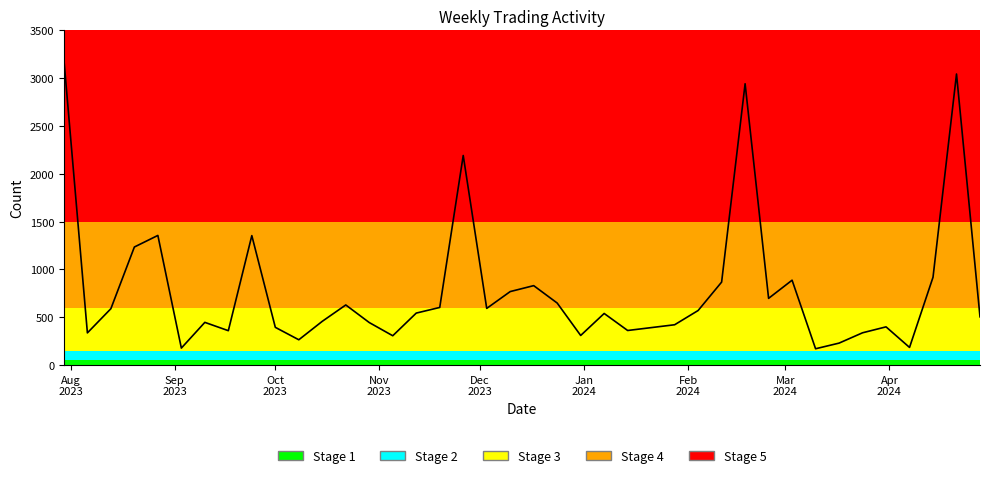

What is the minimum value shown in the chart?

171